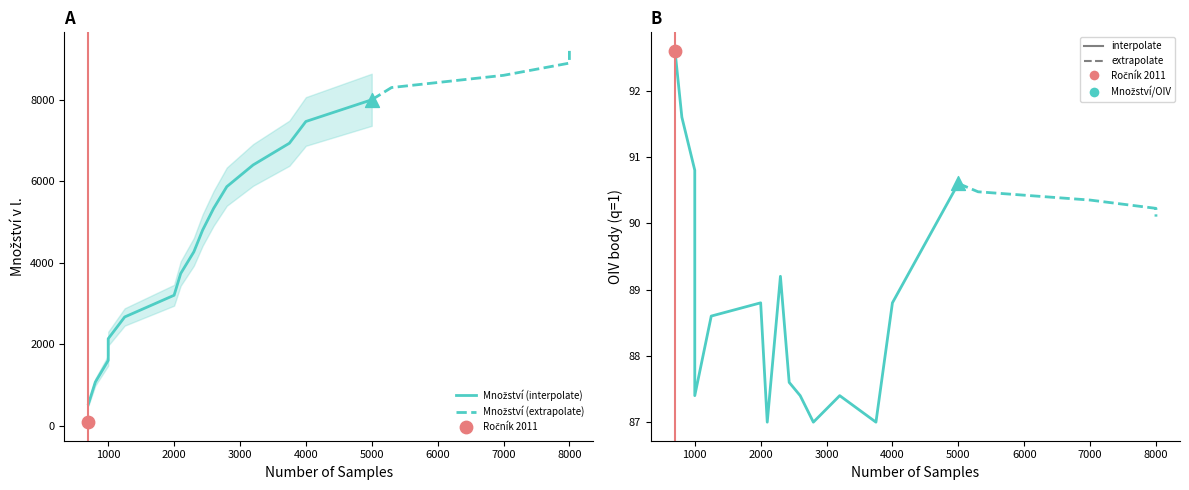

Which series contains the highest Y value?

Množství v l.